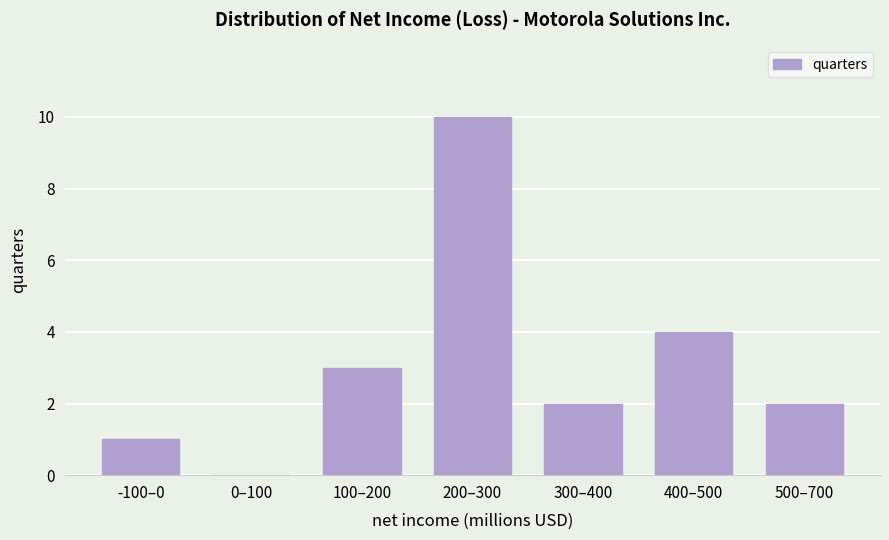

Reading left to right, extract all data points from this chart.

-100–0=1	0–100=0	100–200=3	200–300=10	300–400=2	400–500=4	500–700=2